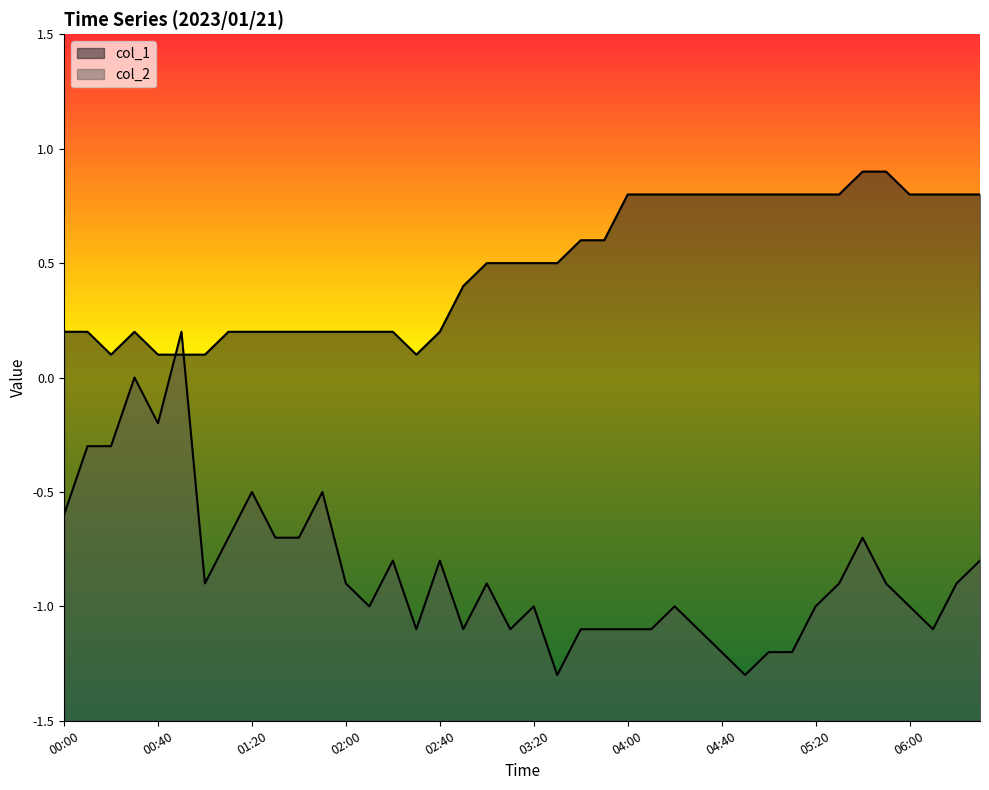

At which category is the sum across all series the highest?

00:50